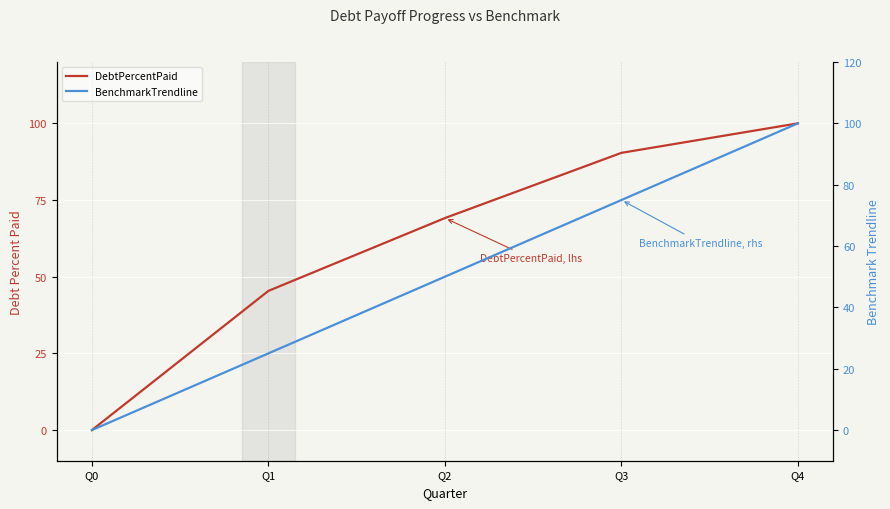

Which series has the largest total across all categories?

DebtPercentPaid